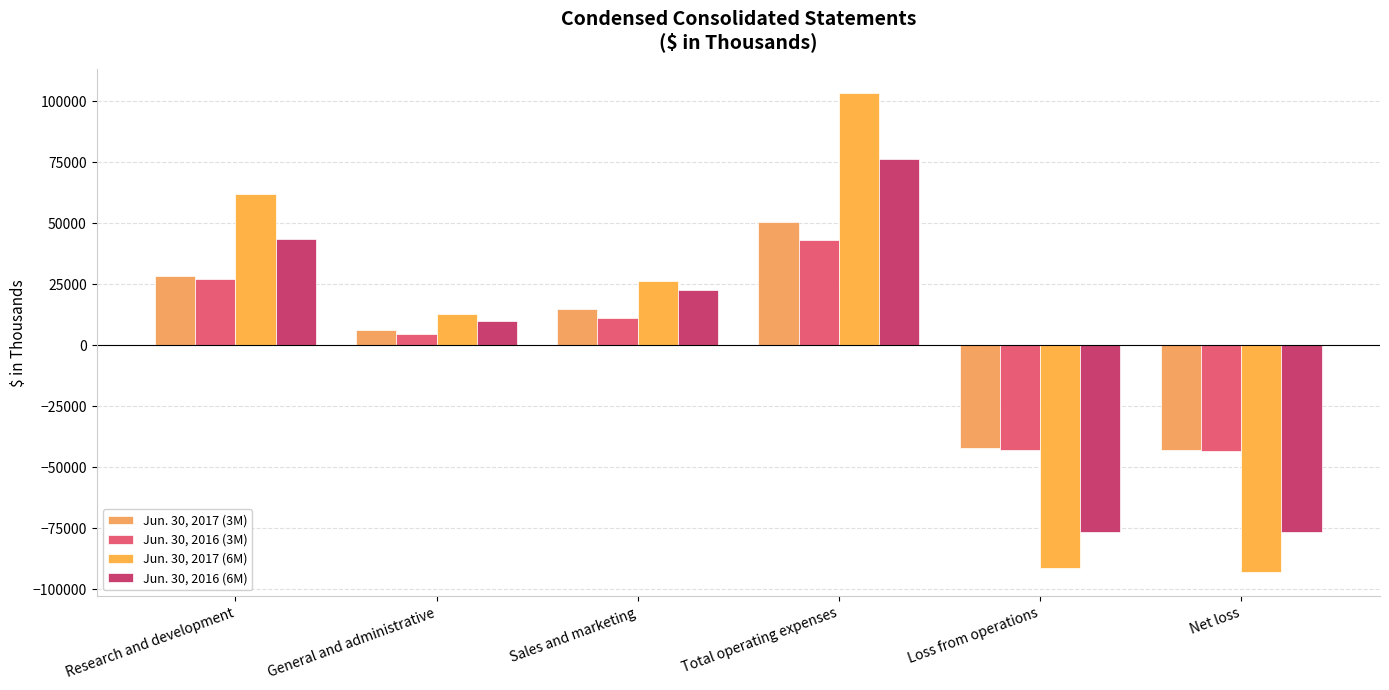

What is the average value of the Jun. 30, 2016 (3M) series?

-27